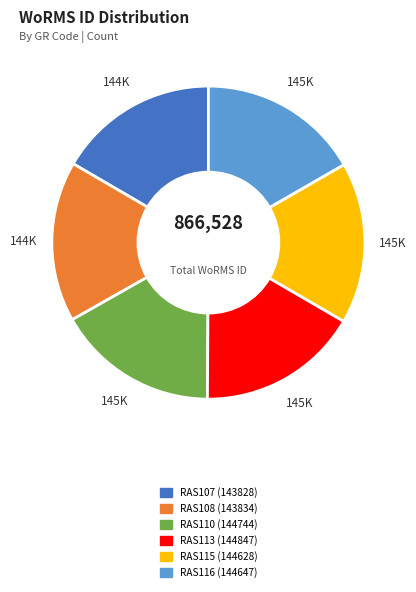

Does any single category account for the majority?

No